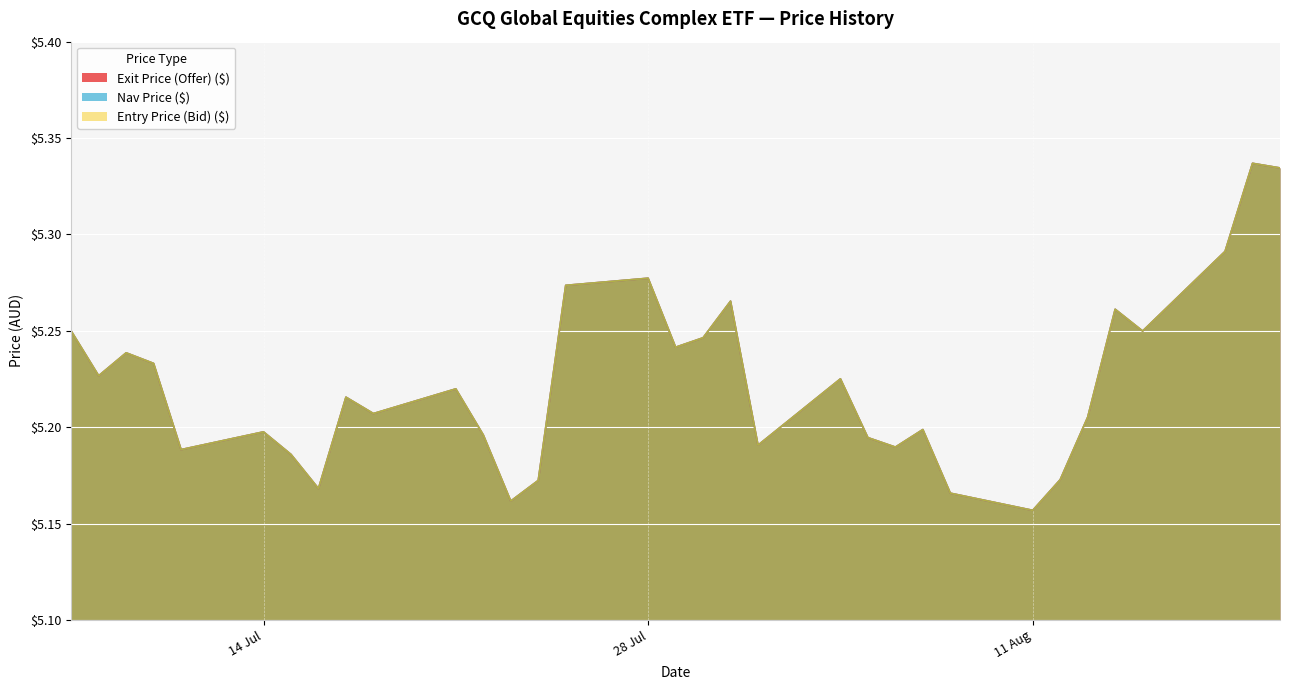

What is the difference between the Nav Price ($) values at 8 and 14?

0.1